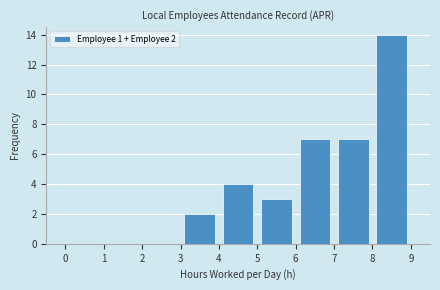

Which range on the x-axis has the tallest bar?

8 to 9